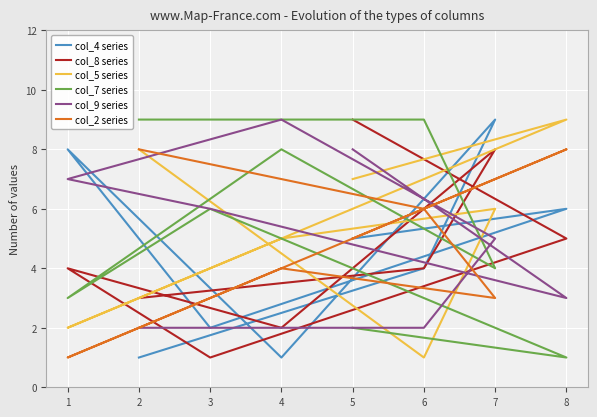

How many data points does each series have?

8